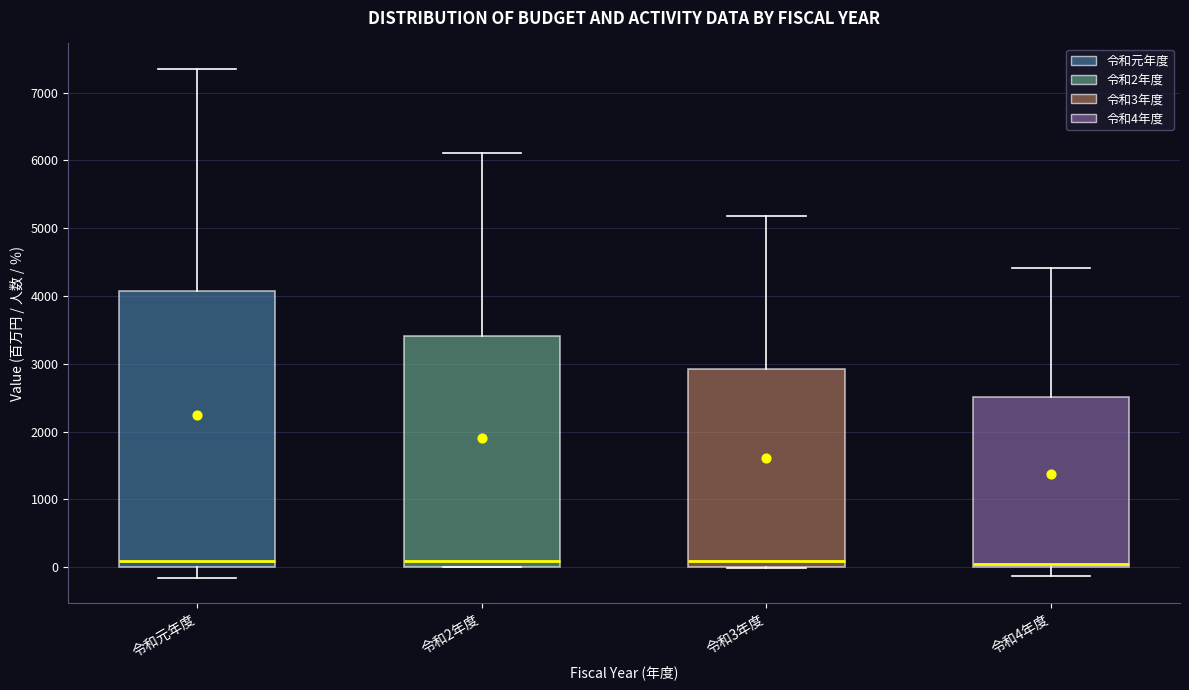

Comparing the boxes themselves (not the whiskers), which one is the tallest?

令和元年度